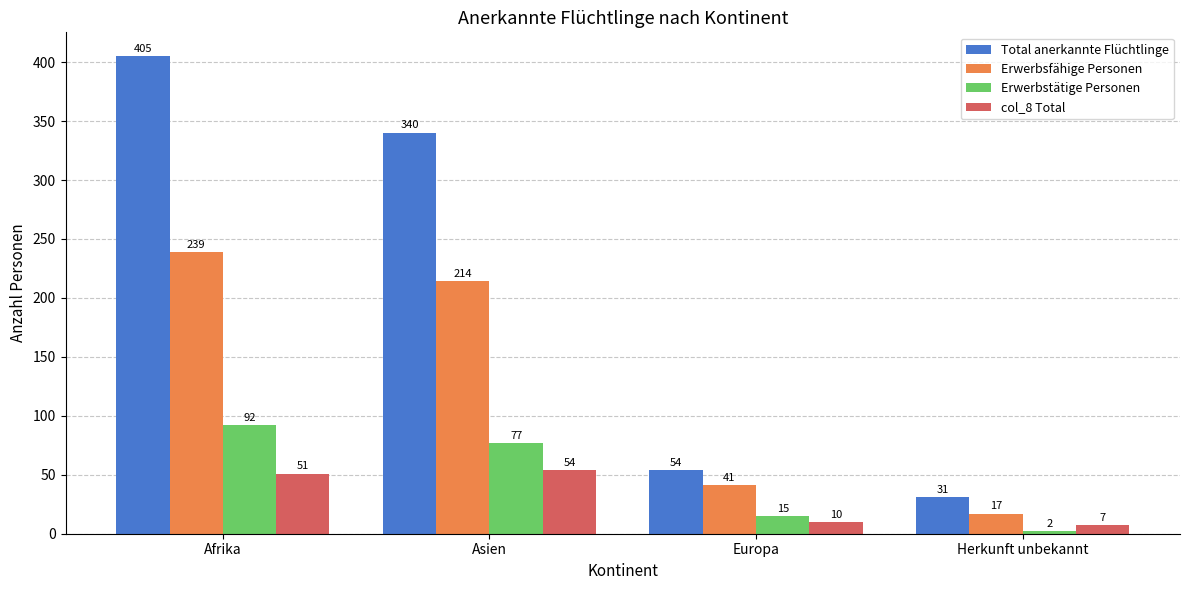

Reading right to left, what are all the values shown in this chart?

Total anerkannte Flüchtlinge: 31	54	340	405
Erwerbsfähige Personen: 17	41	214	239
Erwerbstätige Personen: 2	15	77	92
col_8 Total: 7	10	54	51